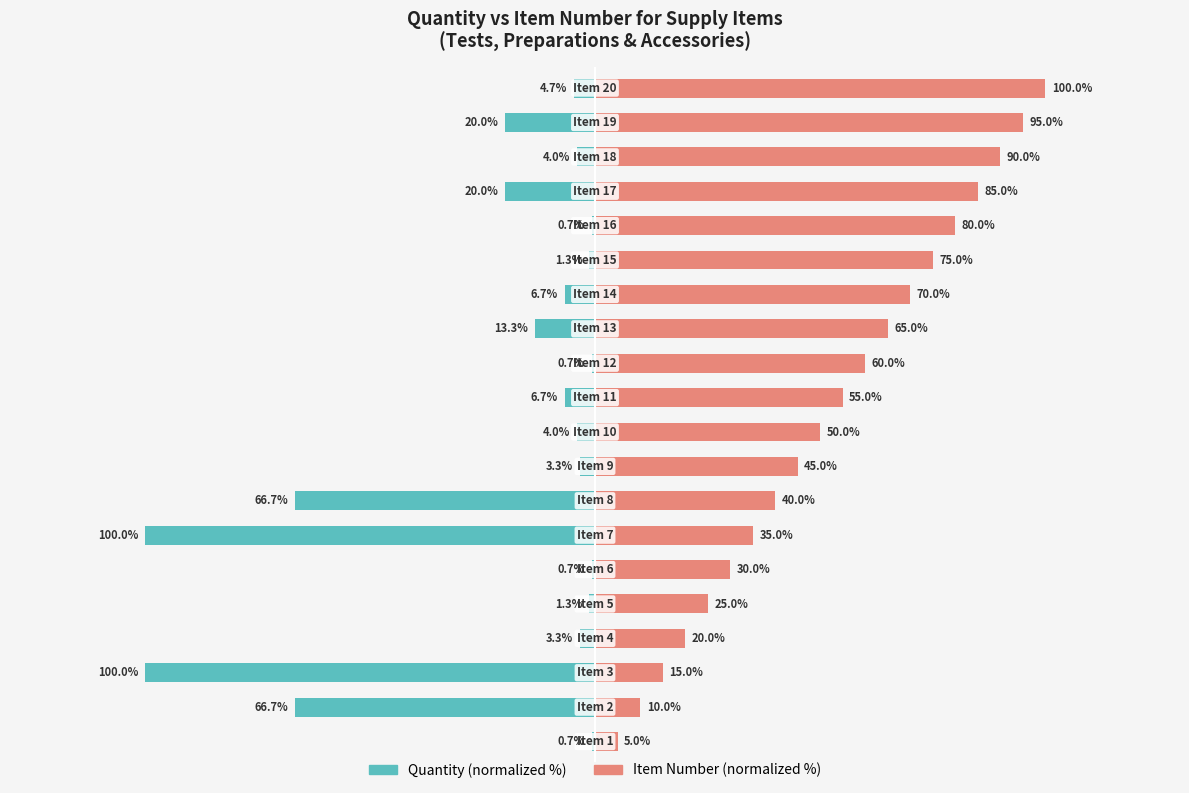

How many data points does each series have?

20